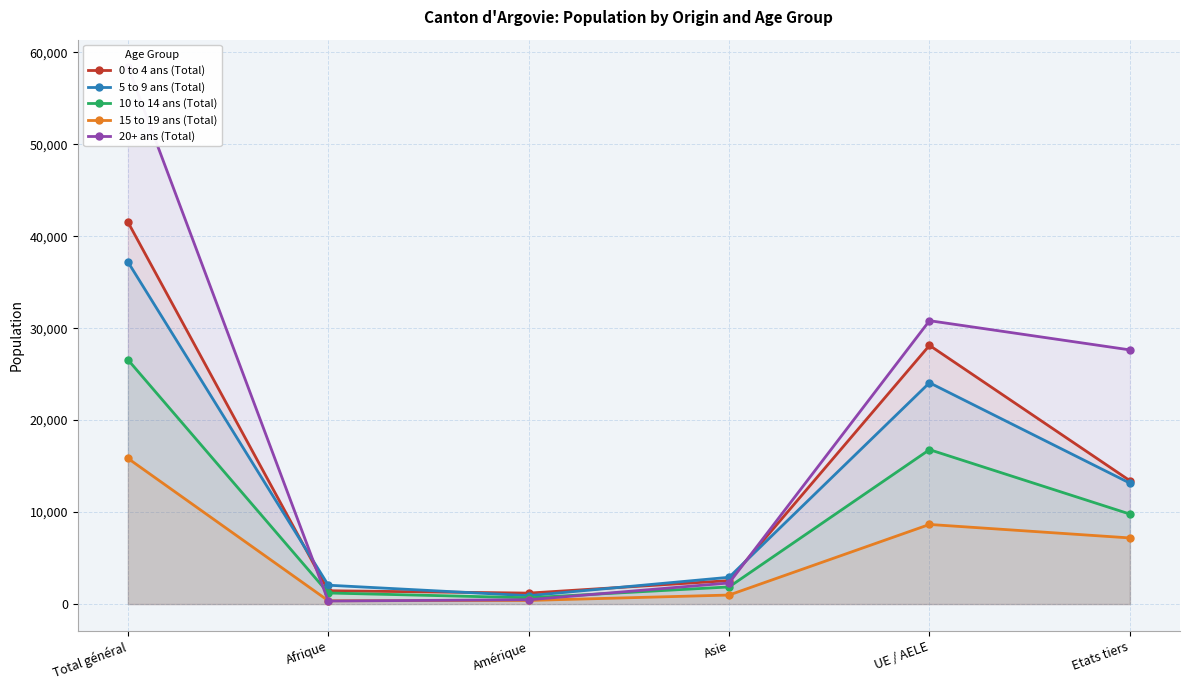

List the series in order of their peak value, highest first.

20+ ans (Total), 0 to 4 ans (Total), 5 to 9 ans (Total), 10 to 14 ans (Total), 15 to 19 ans (Total)